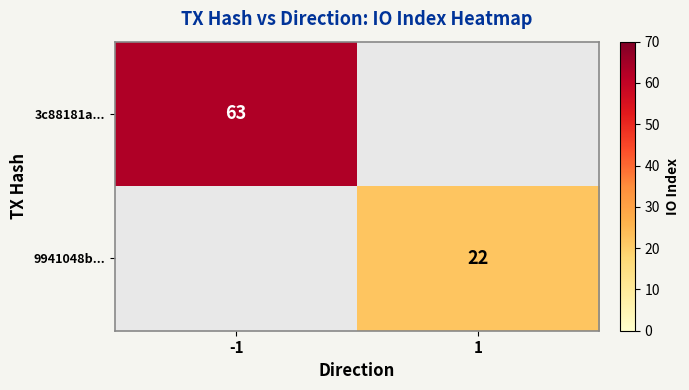

True or false: 3c88181a... has a value of 0 at 1.

True